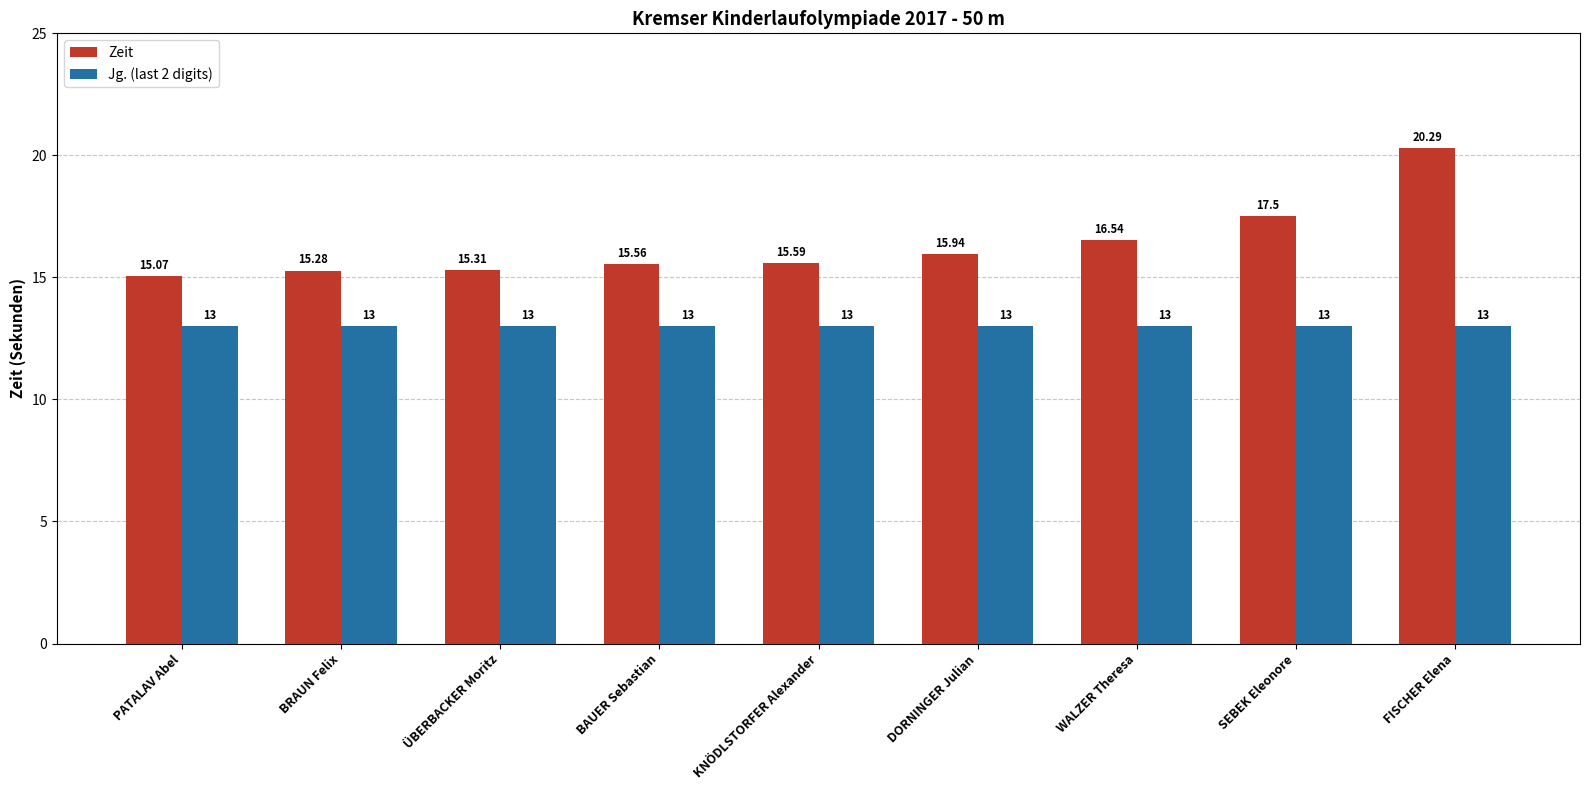

At which label is Zeit closest to 17?

WALZER Theresa